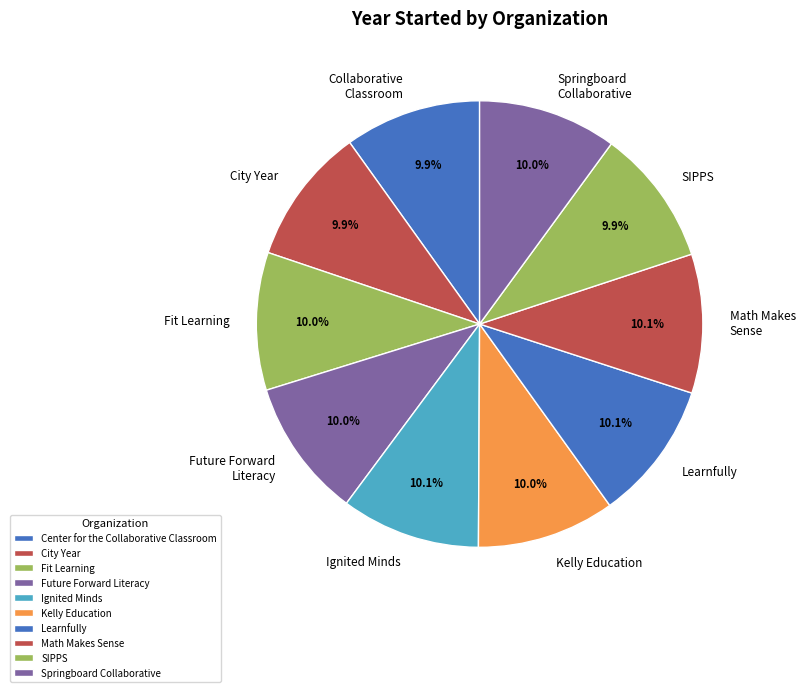

How many slices are in this pie chart?

10